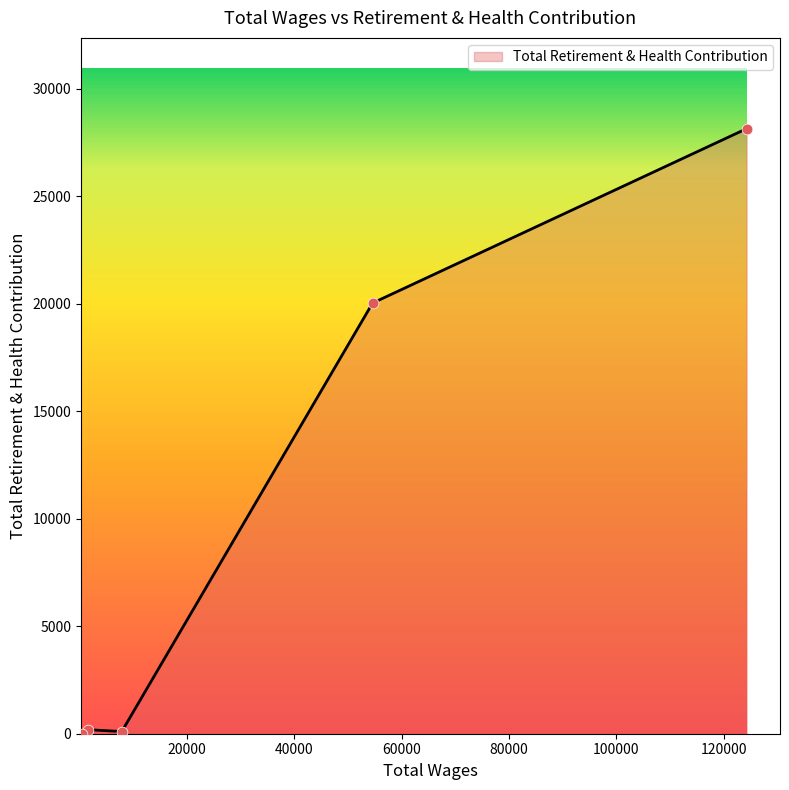

What is the difference between the second highest and minimum values?

20026